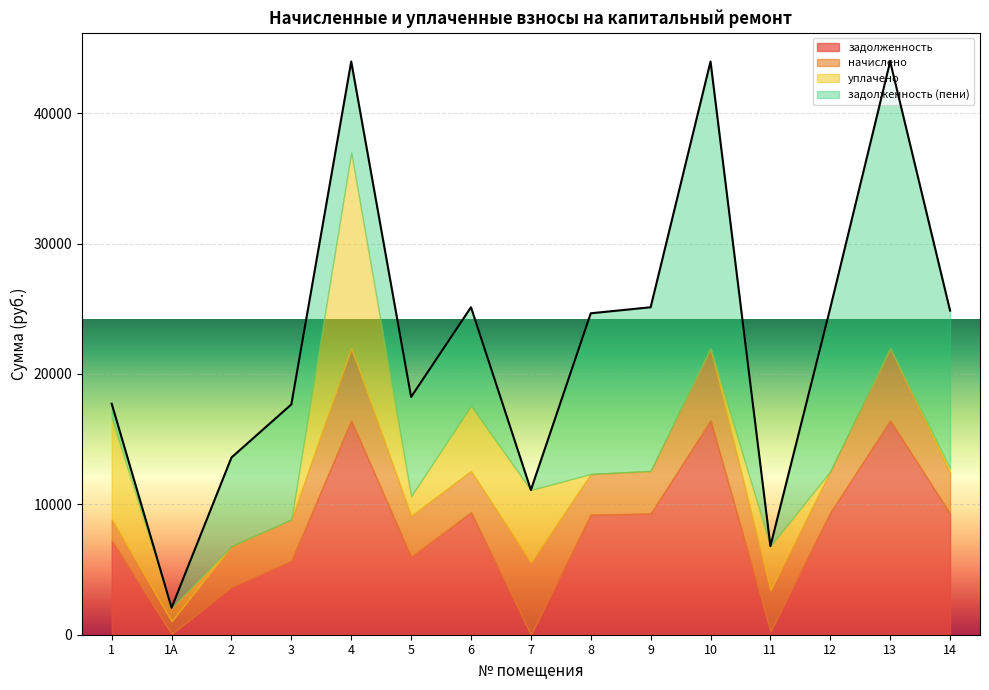

True or false: уплачено has a value of 322.6 at 1А.

False